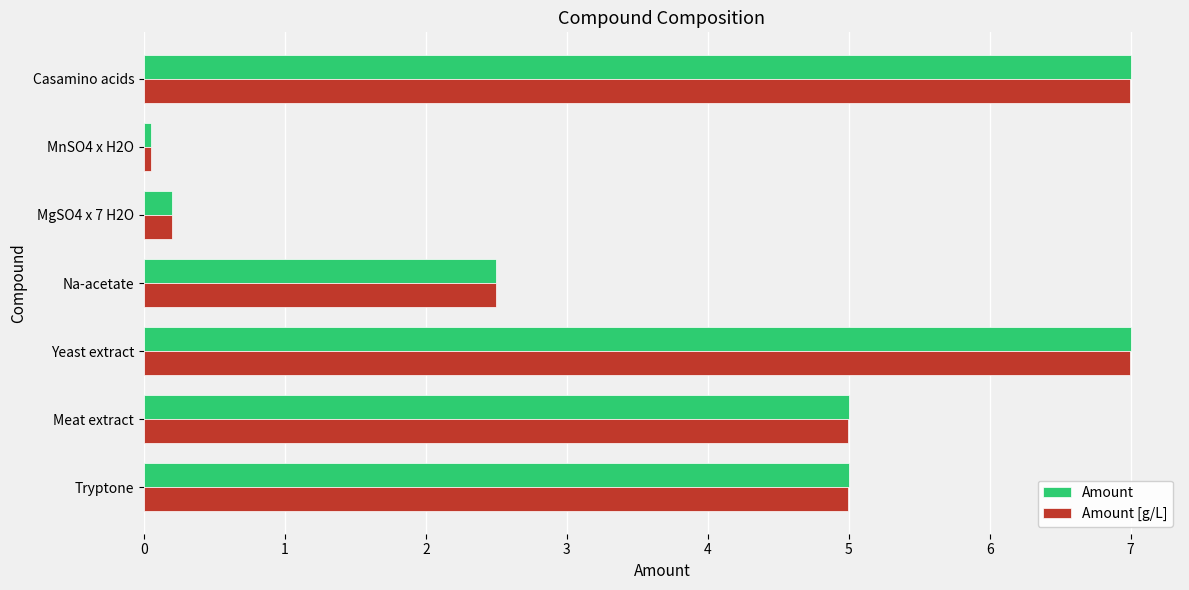

What is the average value of the Amount series?

3.8